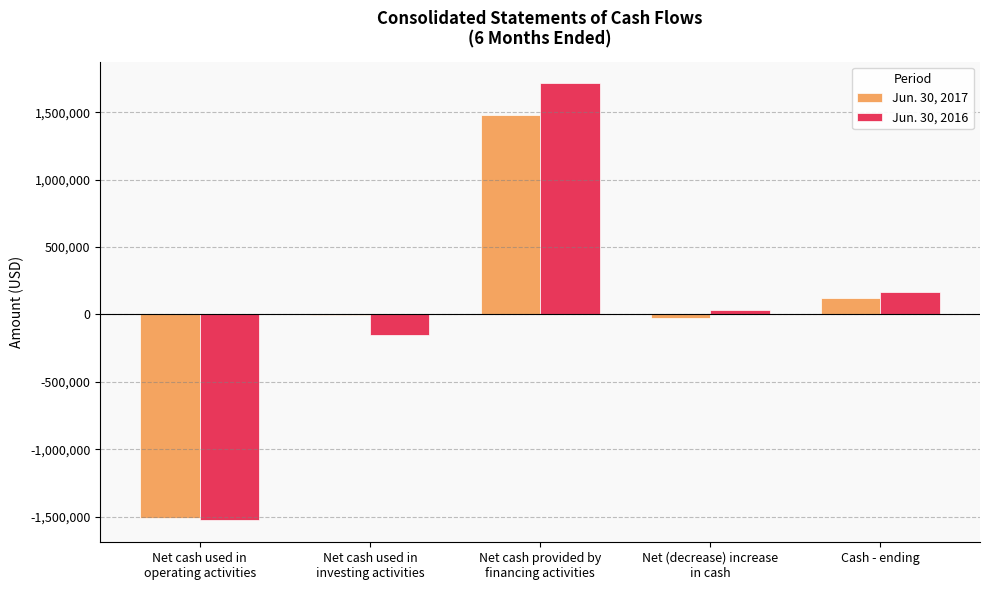

Which series has the largest range (max minus min)?

Jun. 30, 2016